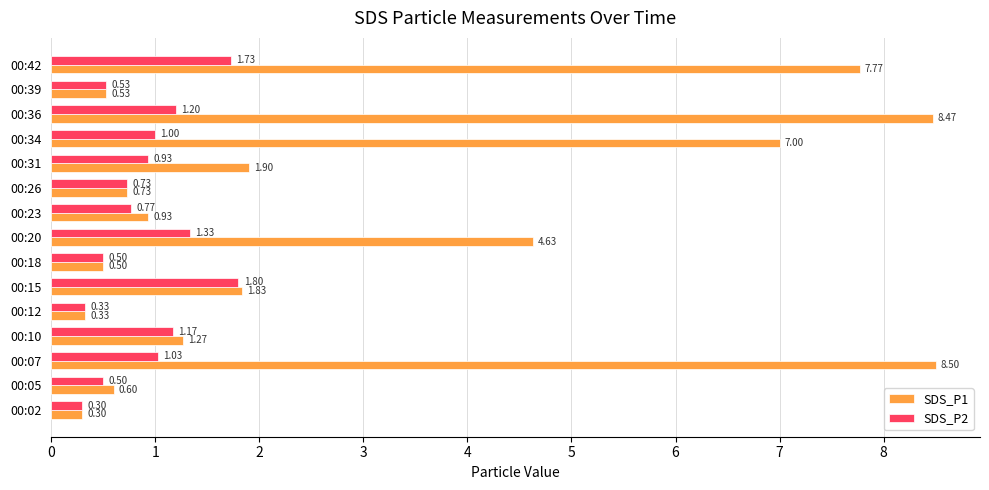

What is the difference between the maximum and minimum values in the SDS_P2 series?

1.5